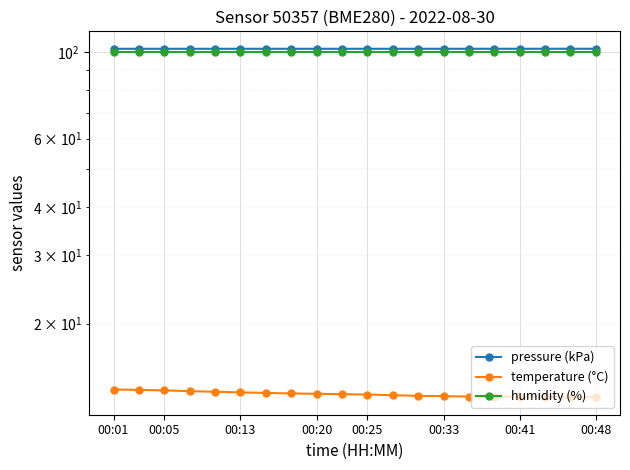

What is the average value of the humidity (%) series?

100.0